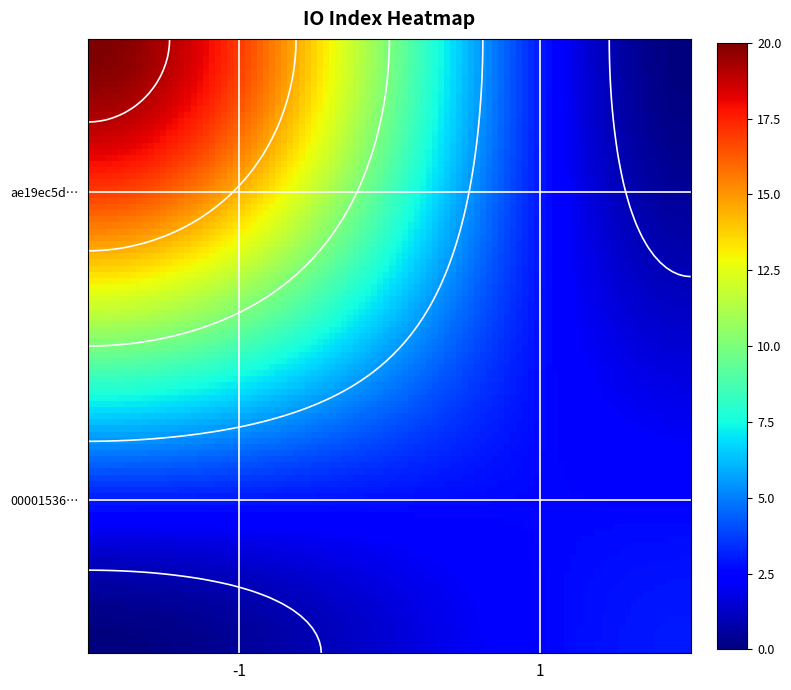

Rank the series by their maximum value, from highest to lowest.

ae19ec5dfe838f8312fa1aaaac40990698772a5, 000015365d23e005884adfd7dbf5ec6a9845247